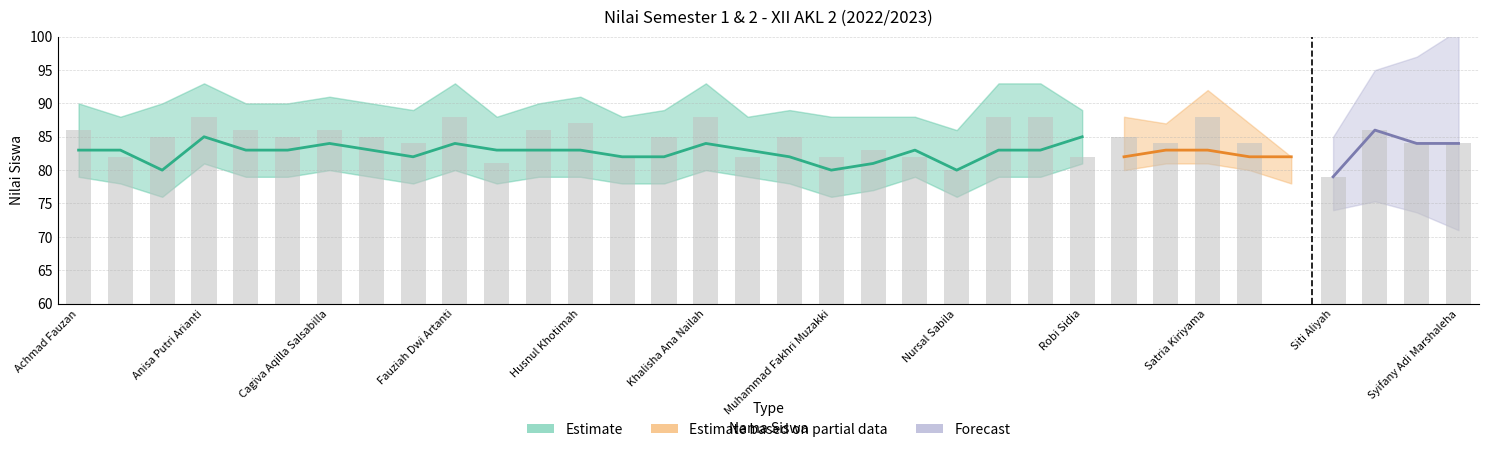

Reading left to right, list all the values displayed in this chart.

Achmad Fauzan=86	Adelia Widya Anggraini=82	Anisa=85	Anisa Putri Arianti=88	Aulia Putri Perdana=86	Bintang Kusuma Dewi=85	Cagiva Aqilla Salsabilla=86	Devan Aji Prasetyo=85	Egista Revalina Sugiyanti=84	Fauziah Dwi Artanti=88	Fikiatun Nofiah=81	Fuja Larasati=86	Husnul Khotimah=87	Intan Safitri=82	Jihaan Sunny Nabillah=85	Khalisha Ana Nailah=88	Laisya Rizka Fatmayulis=82	Maura Raudatul Janah Himawan=85	Muhammad Fakhri Muzakki=82	Naailah Nurhafizah=83	Nazwa Puspa Rahmadhani=82	Nursal Sabila=80	Reva Ria Cornelia Nisa=88	Rhisty Na ira Mayang Sari=88	Robi Sidia=82	Sabrina Anggun Darmawan=85	Sasvira Murizki=84	Satria Kiriyama=88	Sheli Rosita=84	Sinta Nur Elita=0	Siti Aliyah=79	Siti Padilah=86	Syahla Malika Shabira=84	Syifany Adi Marshaleha=84